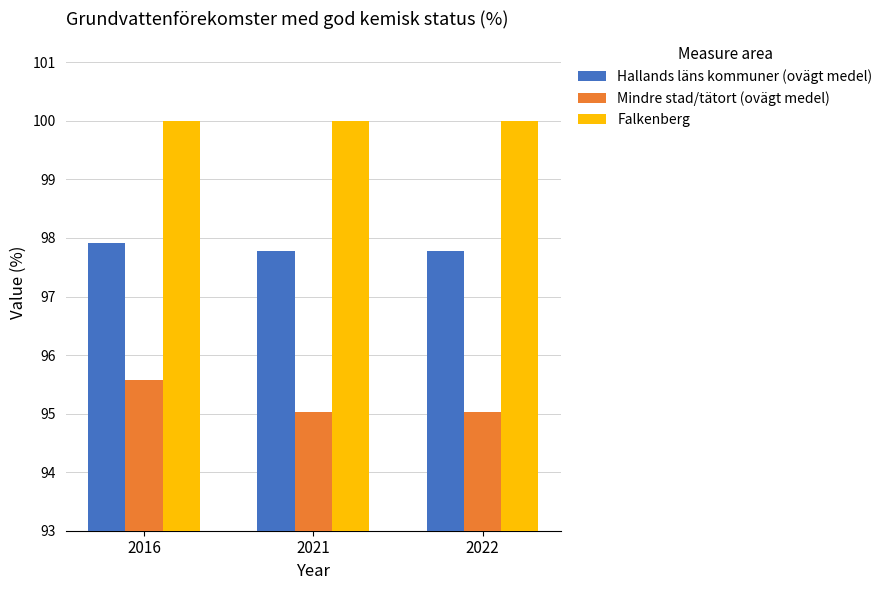

Reading left to right, what are all the values shown in this chart?

Hallands läns kommuner (ovägt medel): 97.9	97.8	97.8
Mindre stad/tätort (ovägt medel): 95.6	95.0	95.0
Falkenberg: 100.0	100.0	100.0